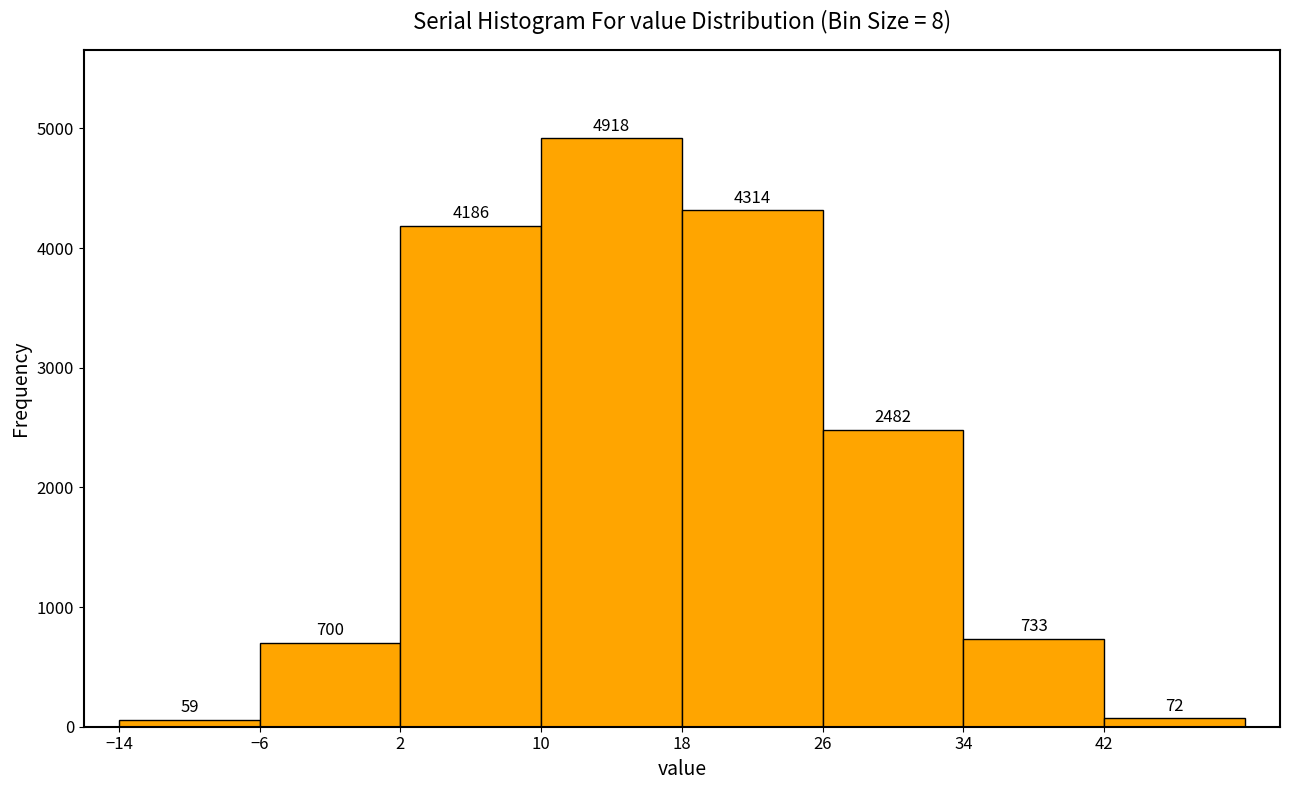

Reading left to right, list every bar in this chart as the range it spans on the x-axis followed by its height.

-14 to -6: 59
-6 to 2: 700
2 to 10: 4186
10 to 18: 4918
18 to 26: 4314
26 to 34: 2482
34 to 42: 733
42 to 50: 72